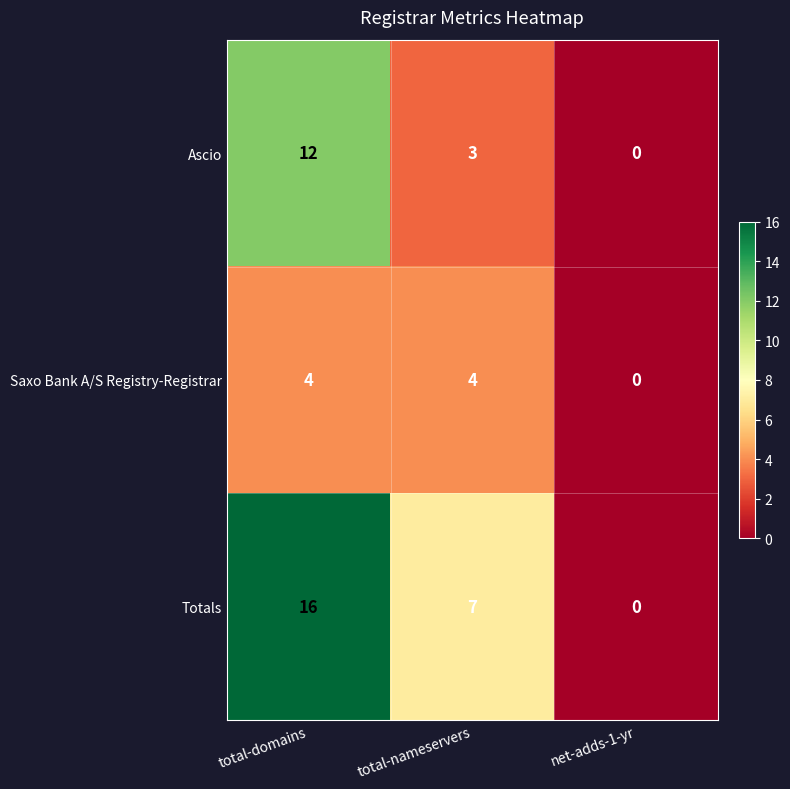

Which label corresponds to the smallest value in the chart?

net-adds-1-yr